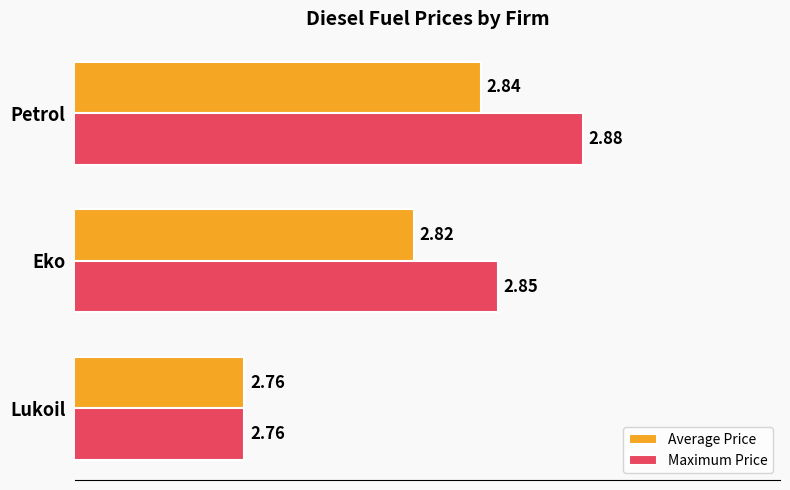

At which category does the chart reach its minimum across all series?

Lukoil